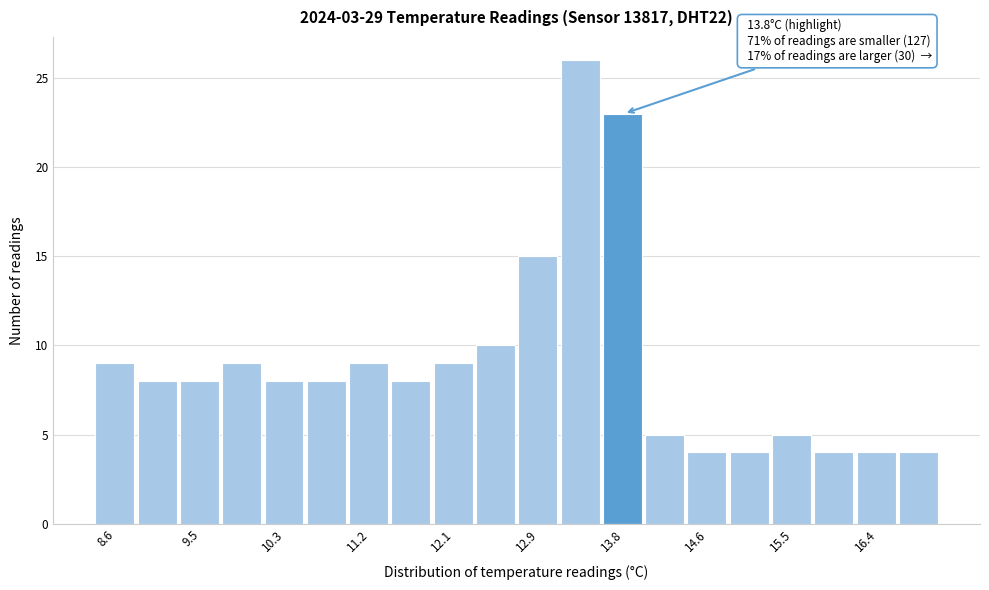

Which range on the x-axis has the tallest bar?

13.13 to 13.56